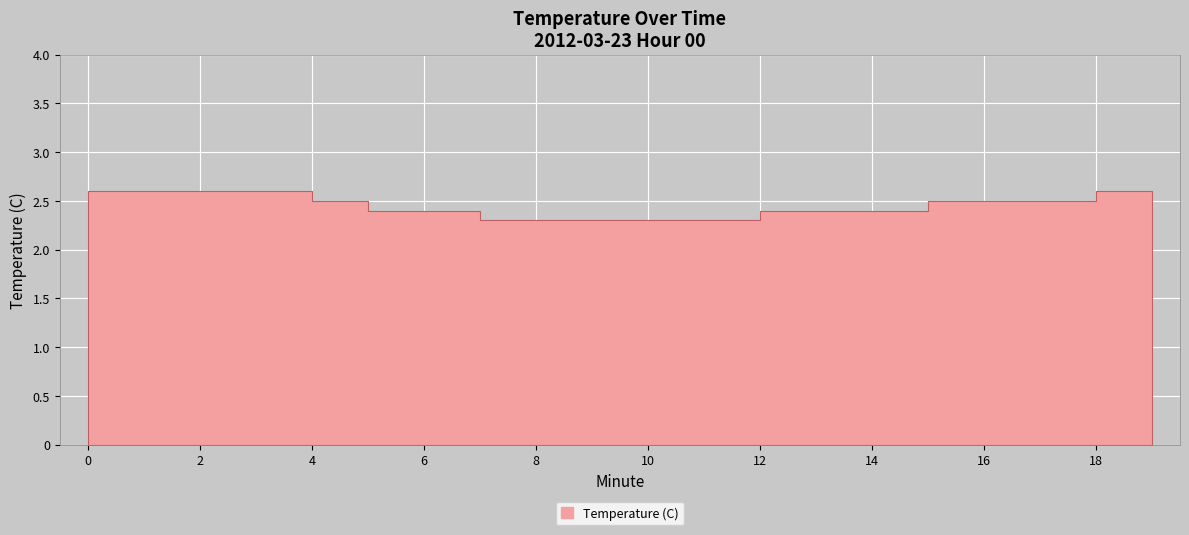

How many lines are shown in the chart?

1